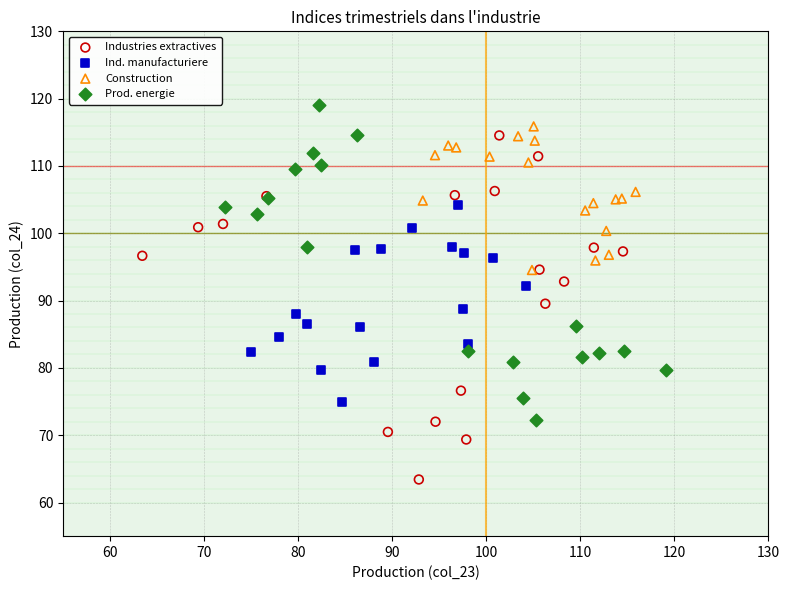

Which series reaches the minimum Y coordinate?

Industries extractives